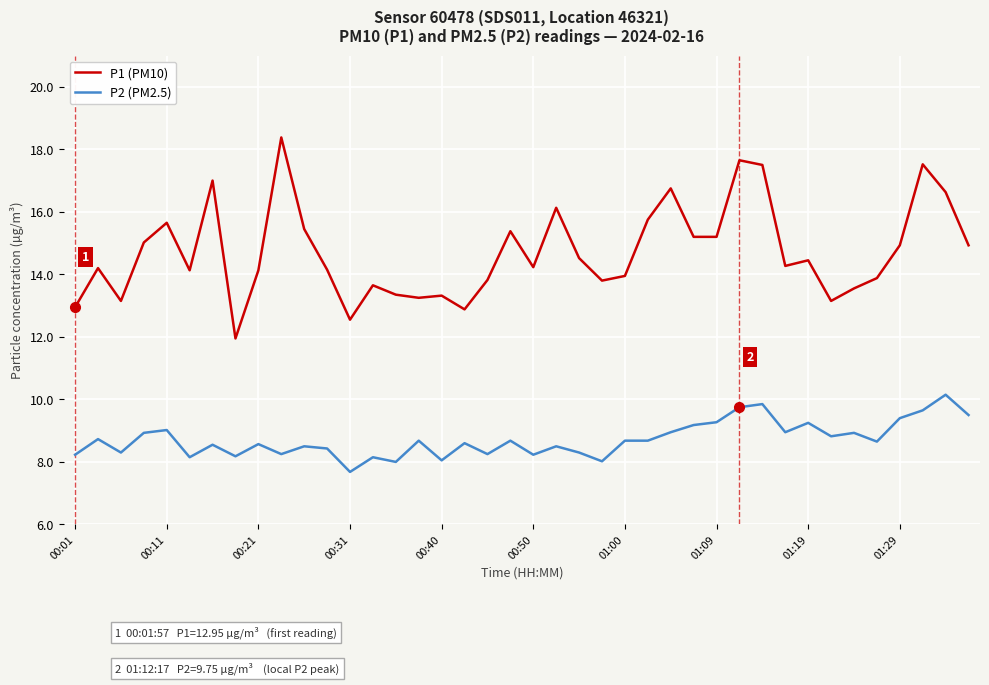

List the series in order of their peak value, lowest first.

P2 (PM2.5), P1 (PM10)